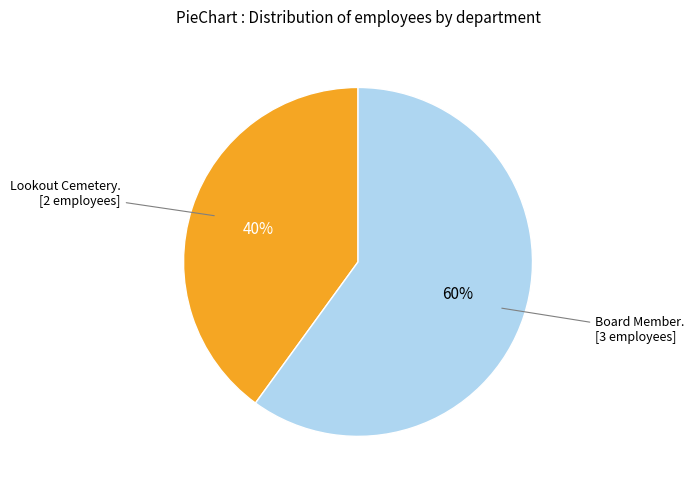

Is there any slice that represents more than half of the pie?

Yes